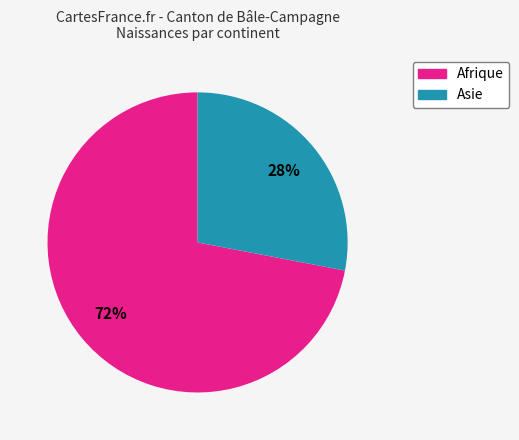

Is there a majority slice in this chart?

Yes